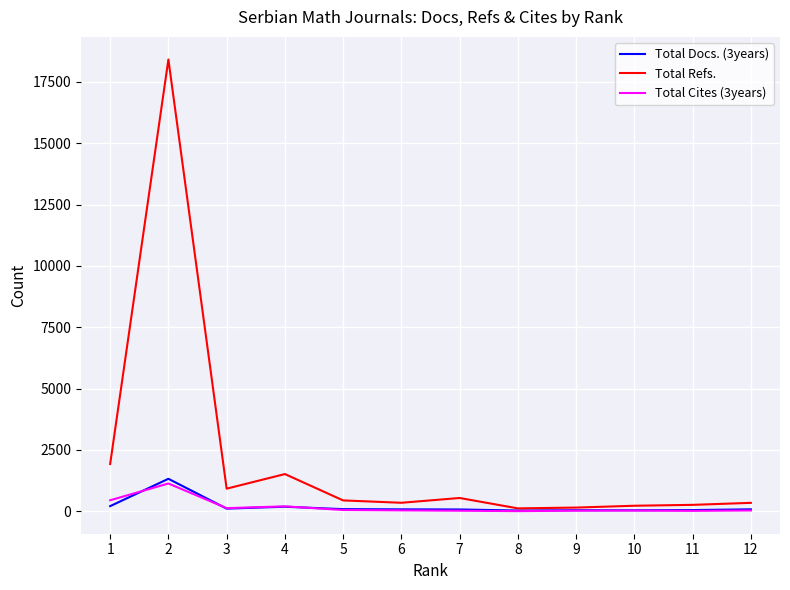

Which series has the largest total across all categories?

Total Refs.